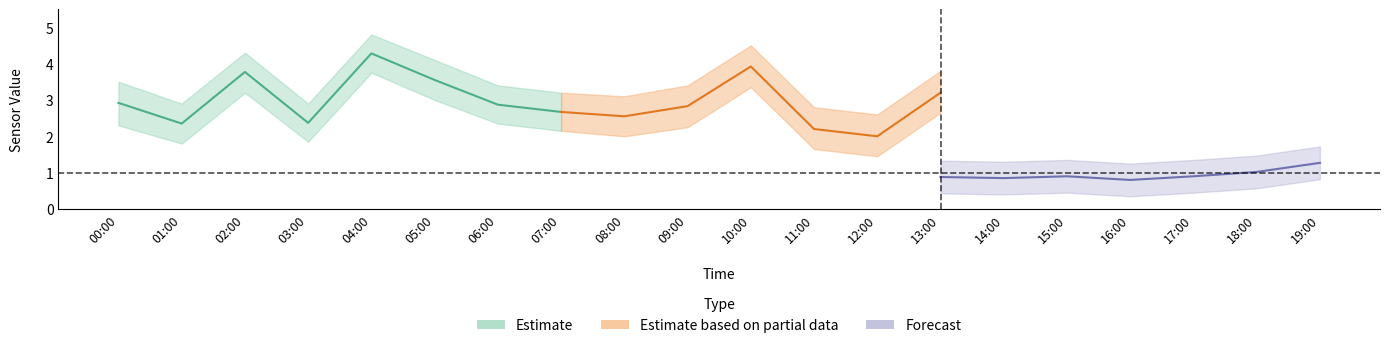

At which category is the sum across all series the highest?

04:00